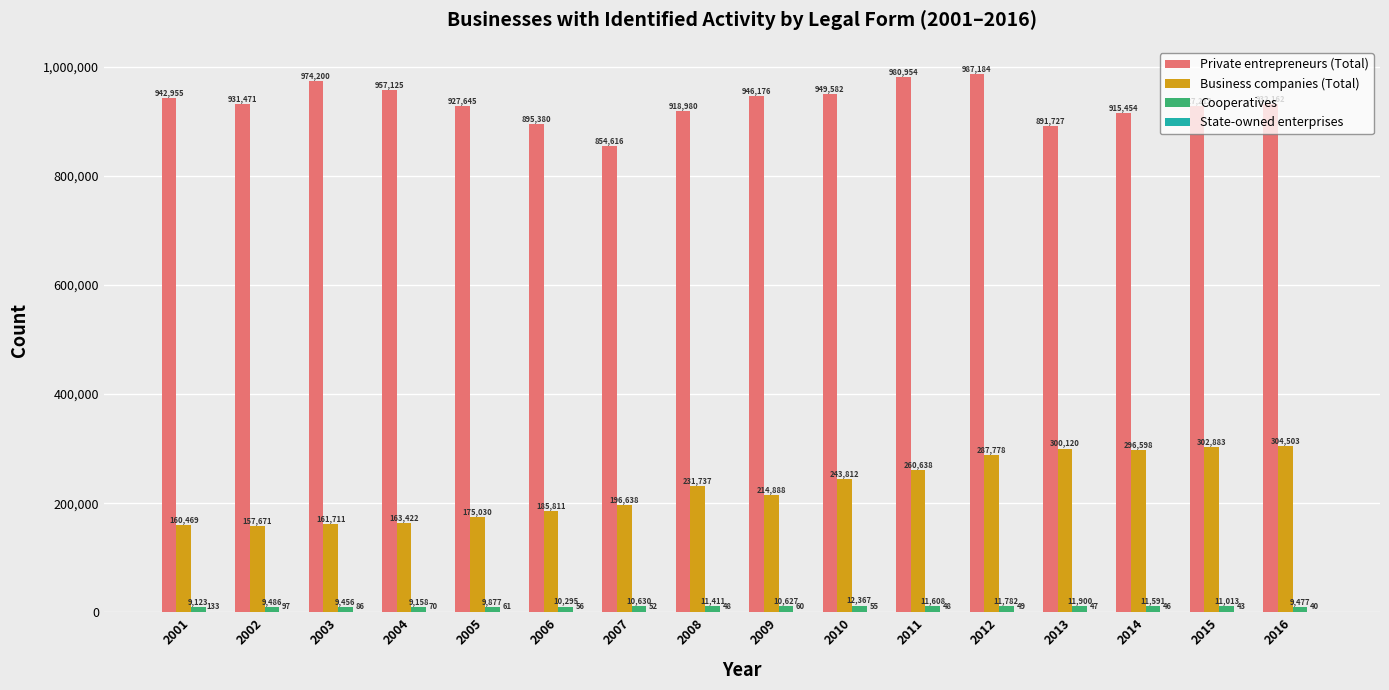

How many groups of bars are there?

16